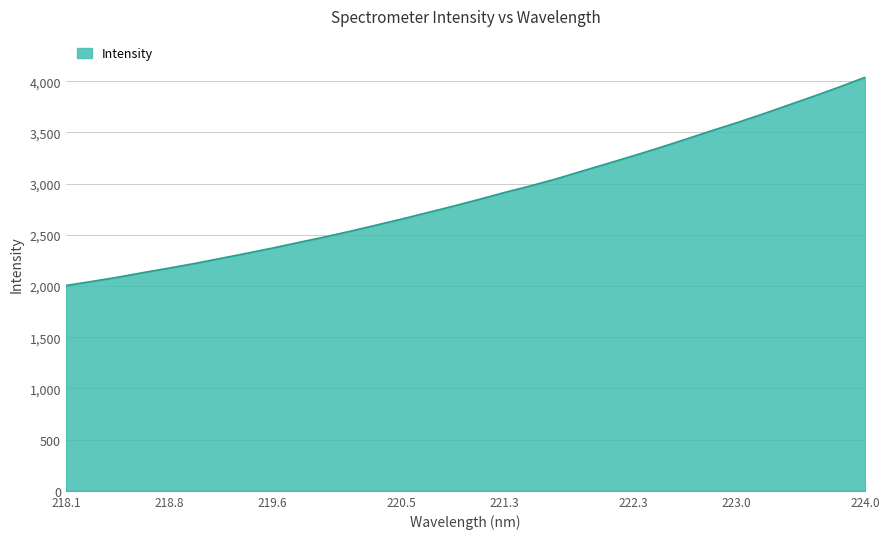

What is the maximum value shown in the chart?

4038.4